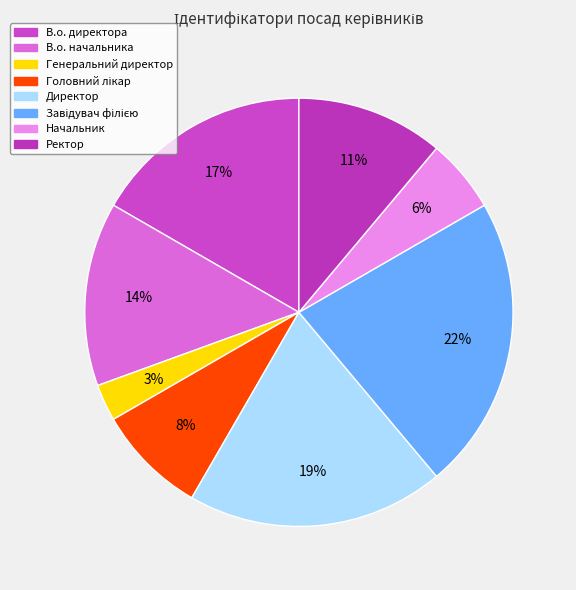

How many segments does this pie chart have?

8